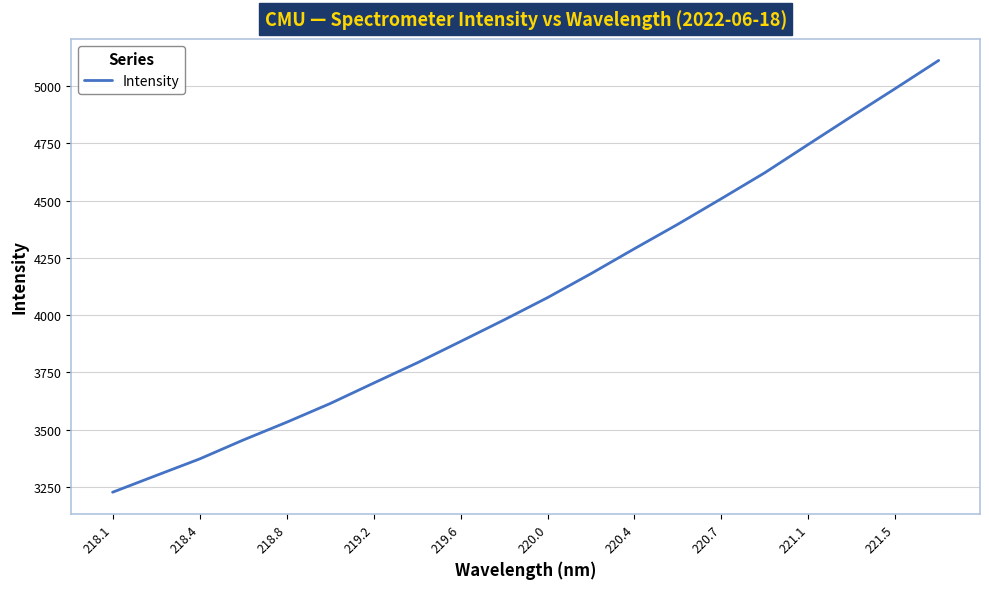

What is the difference between the maximum and minimum values?

1887.0